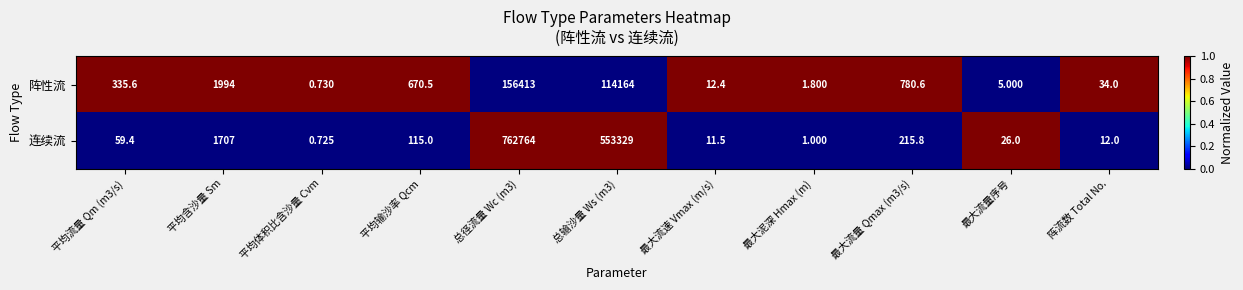

List the series in order of their peak value, highest first.

连续流, 阵性流